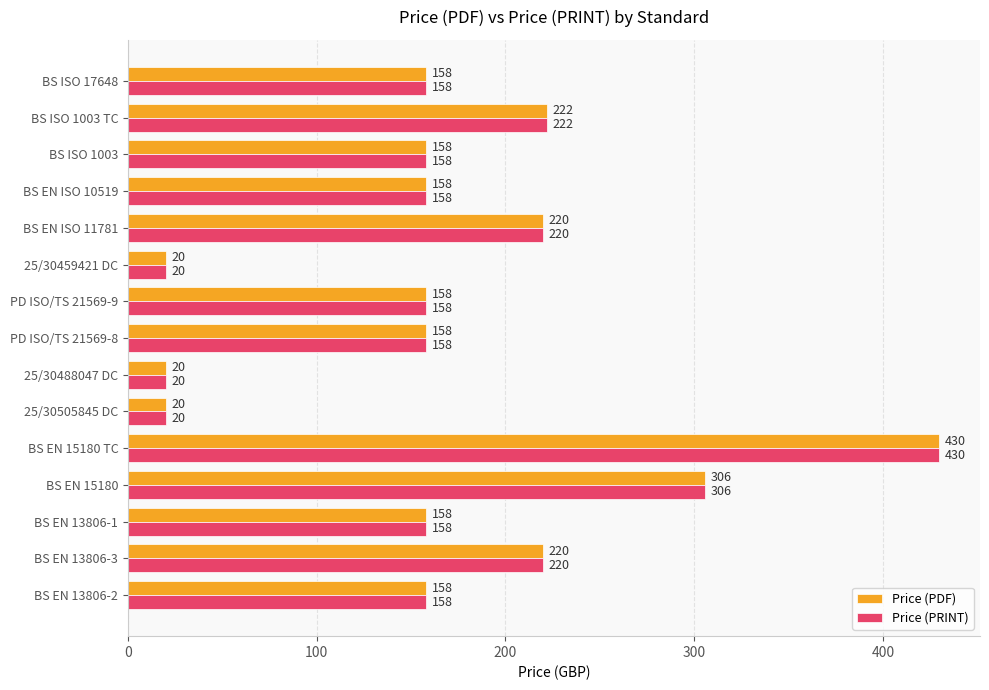

What is the sum of all Price (PDF) values?

2564